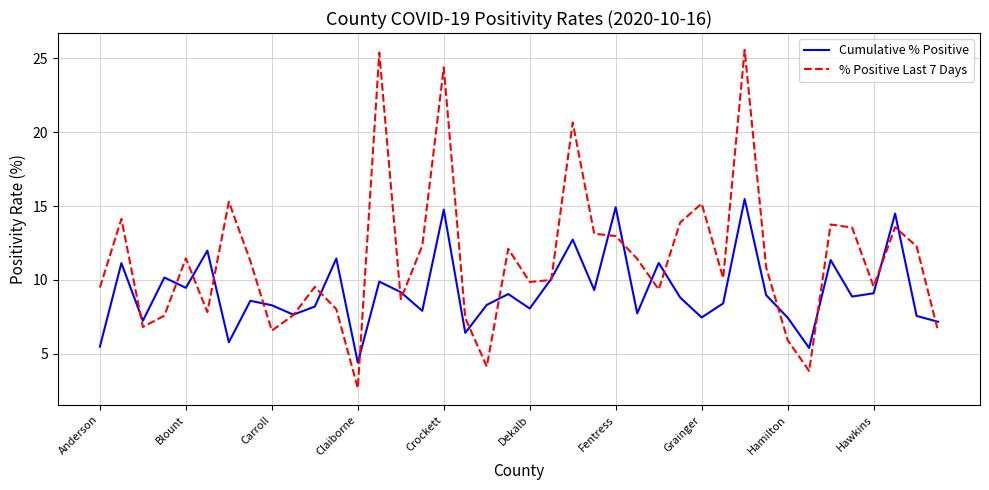

What is the greatest value displayed?

25.6